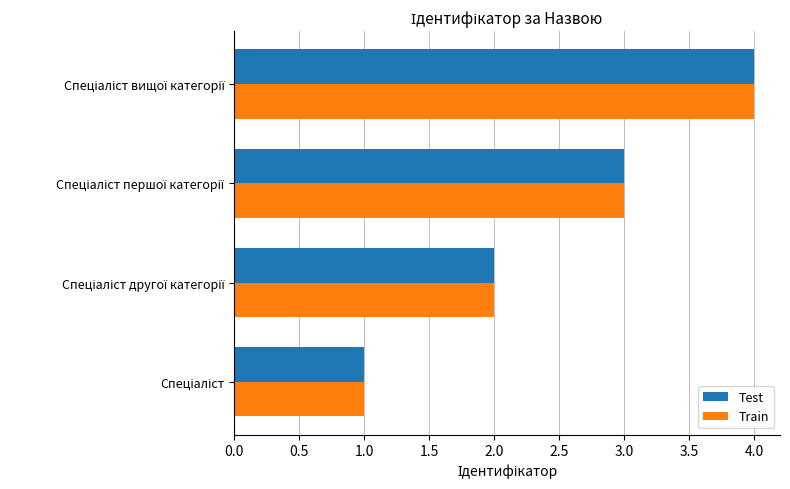

What is the highest value of the Test series?

4